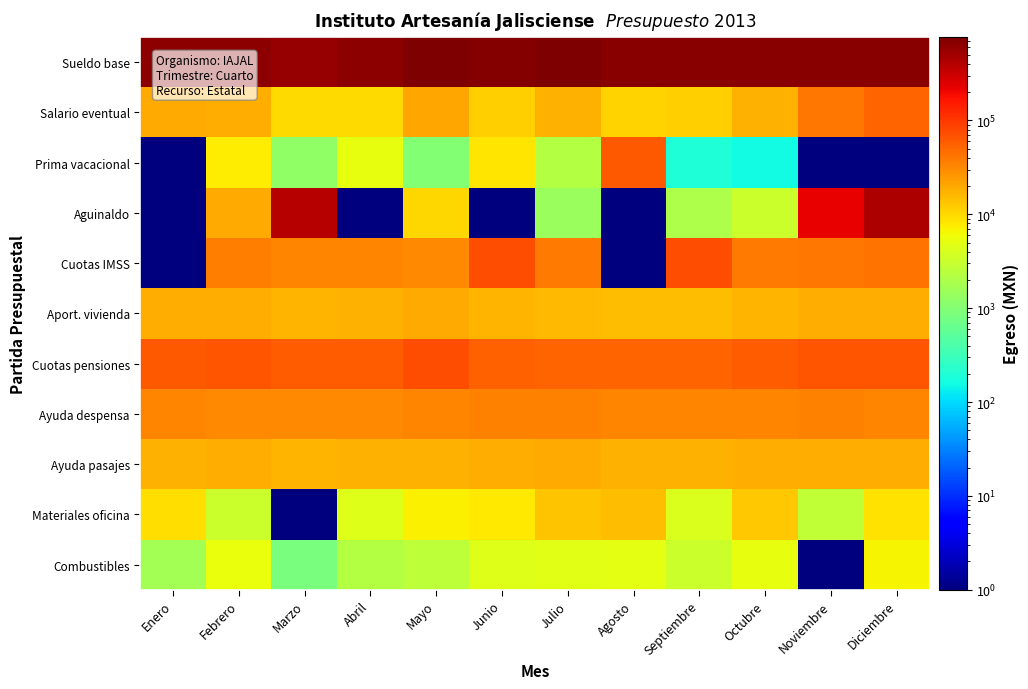

At Febrero, list the series in order from largest to smallest.

Sueldo base, Cuotas pensiones, Cuotas IMSS, Ayuda despensa, Aguinaldo, Aport. vivienda, Salario eventual, Ayuda pasajes, Prima vacacional, Combustibles, Materiales oficina